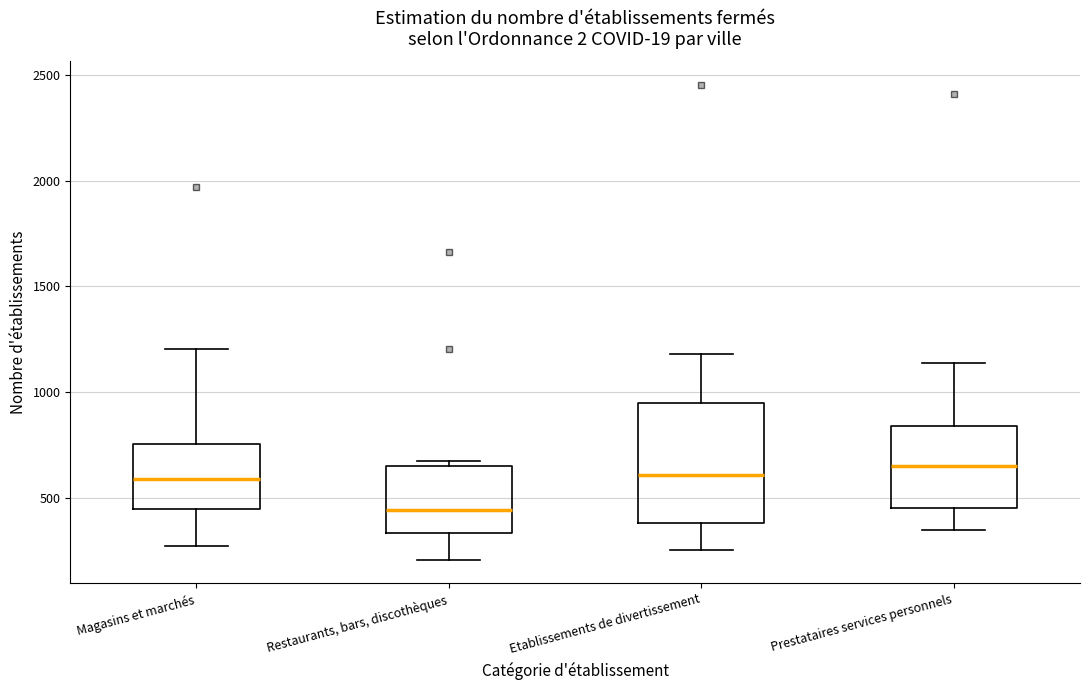

Where does the lower whisker of the box for Etablissements de divertissement end on the y-axis? The values are not printed on the chart, so give them approximately, as read against the axis.

250